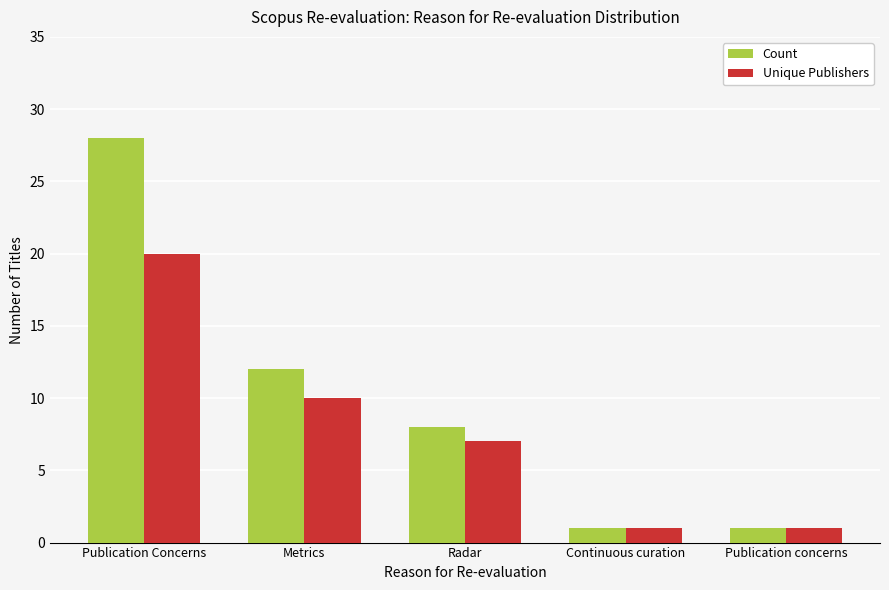

What is the label of the 5th bar from the right?

Publication Concerns